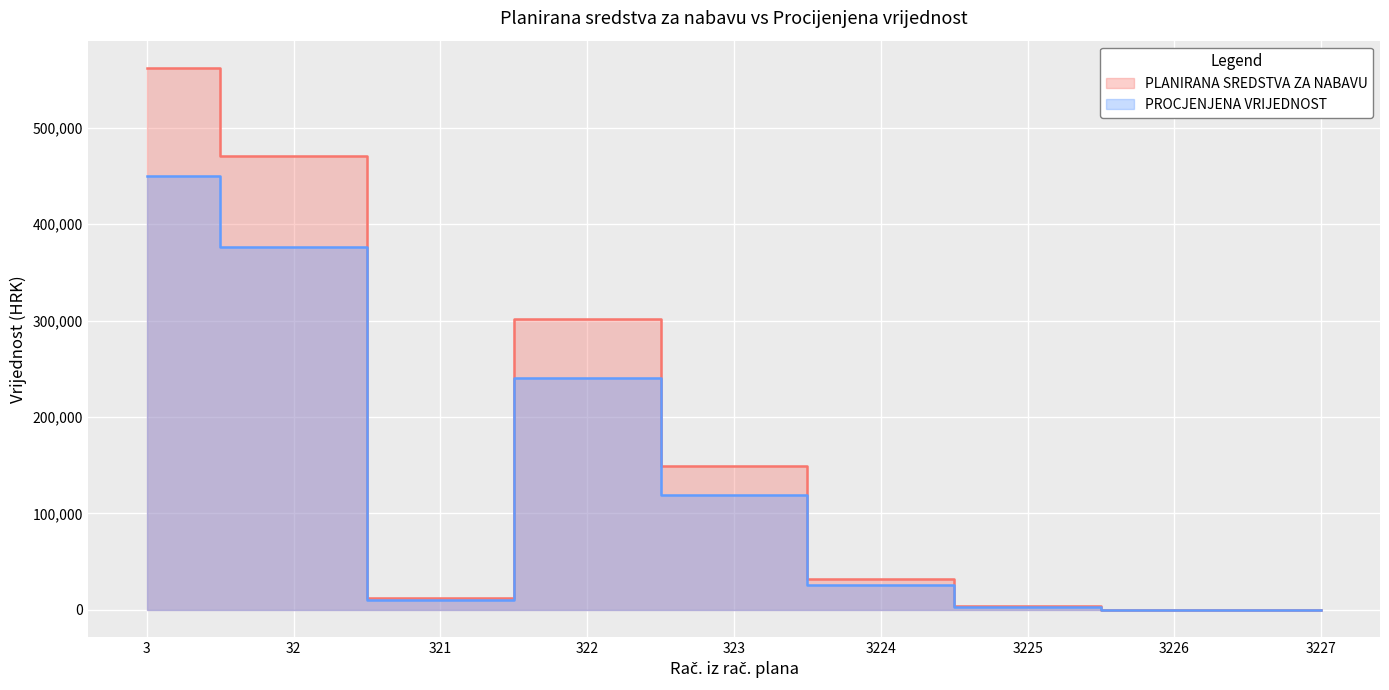

True or false: PLANIRANA SREDSTVA ZA NABAVU has a value of 148950 at 323.

True